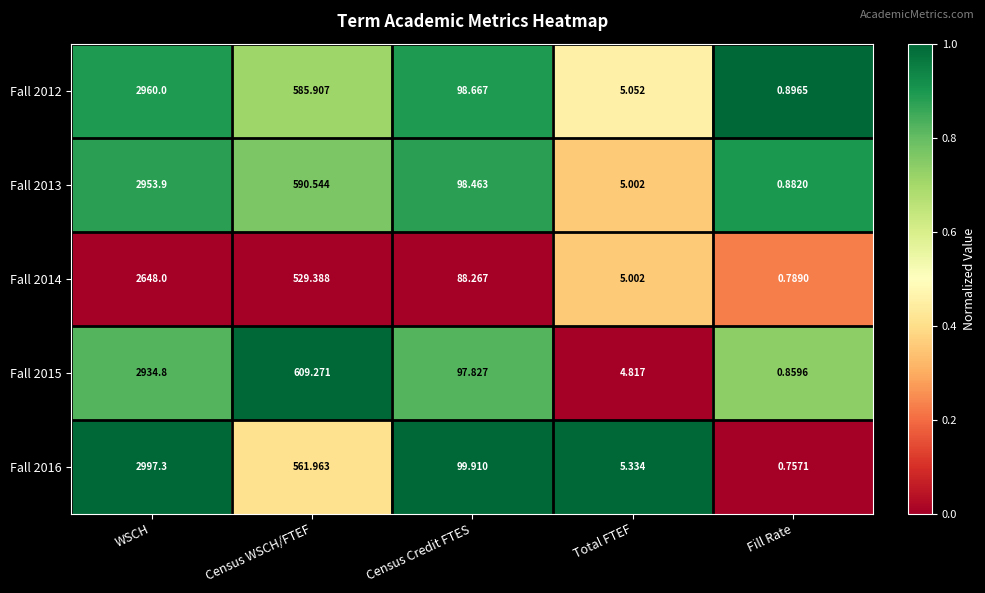

At which label is Fall 2015 closest to 1467?

Census WSCH/FTEF